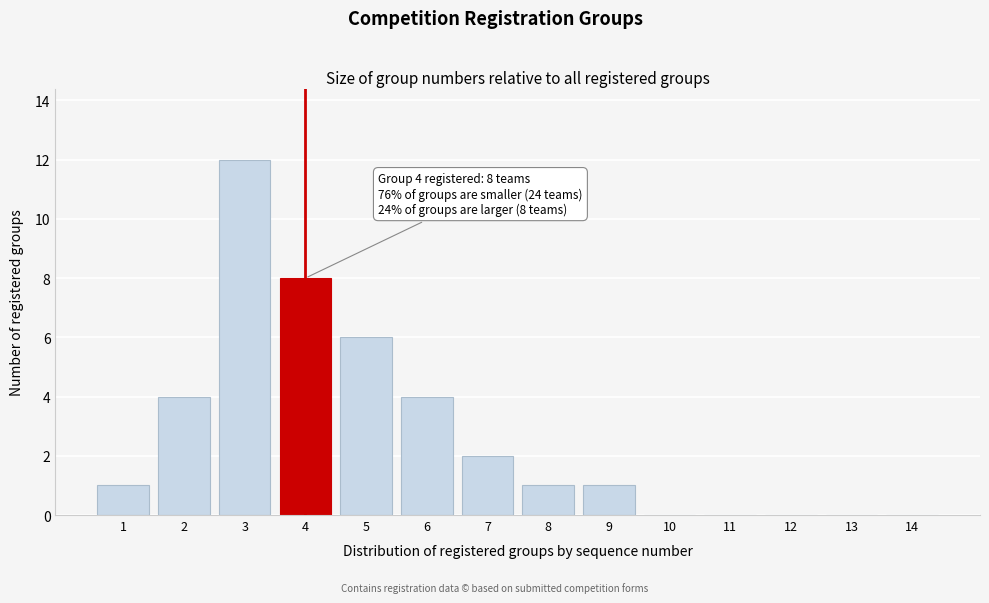

Reading left to right, list all the values displayed in this chart.

1=1	2=4	3=12	4=8	5=6	6=4	7=2	8=1	9=1	10=0	11=0	12=0	13=0	14=0